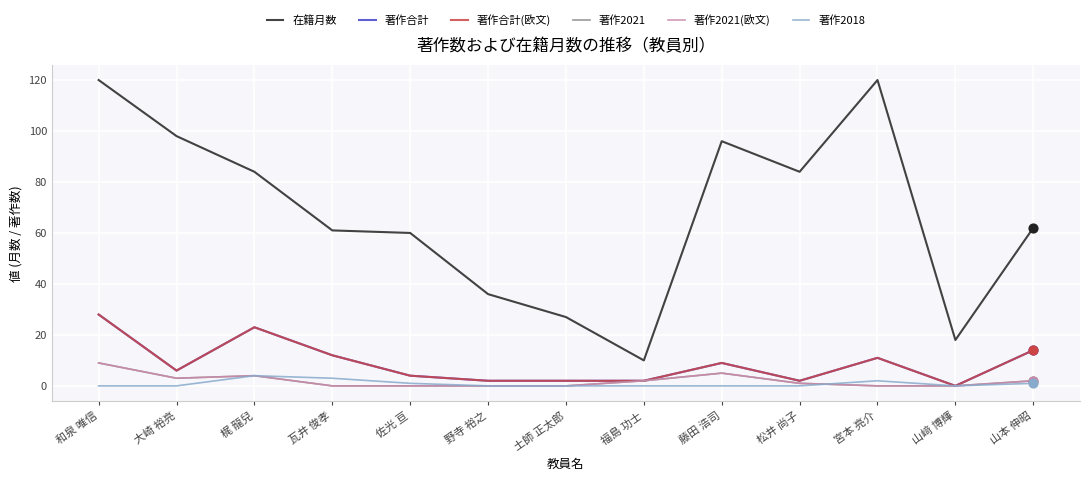

At which category is the sum across all series the highest?

和泉 唯信